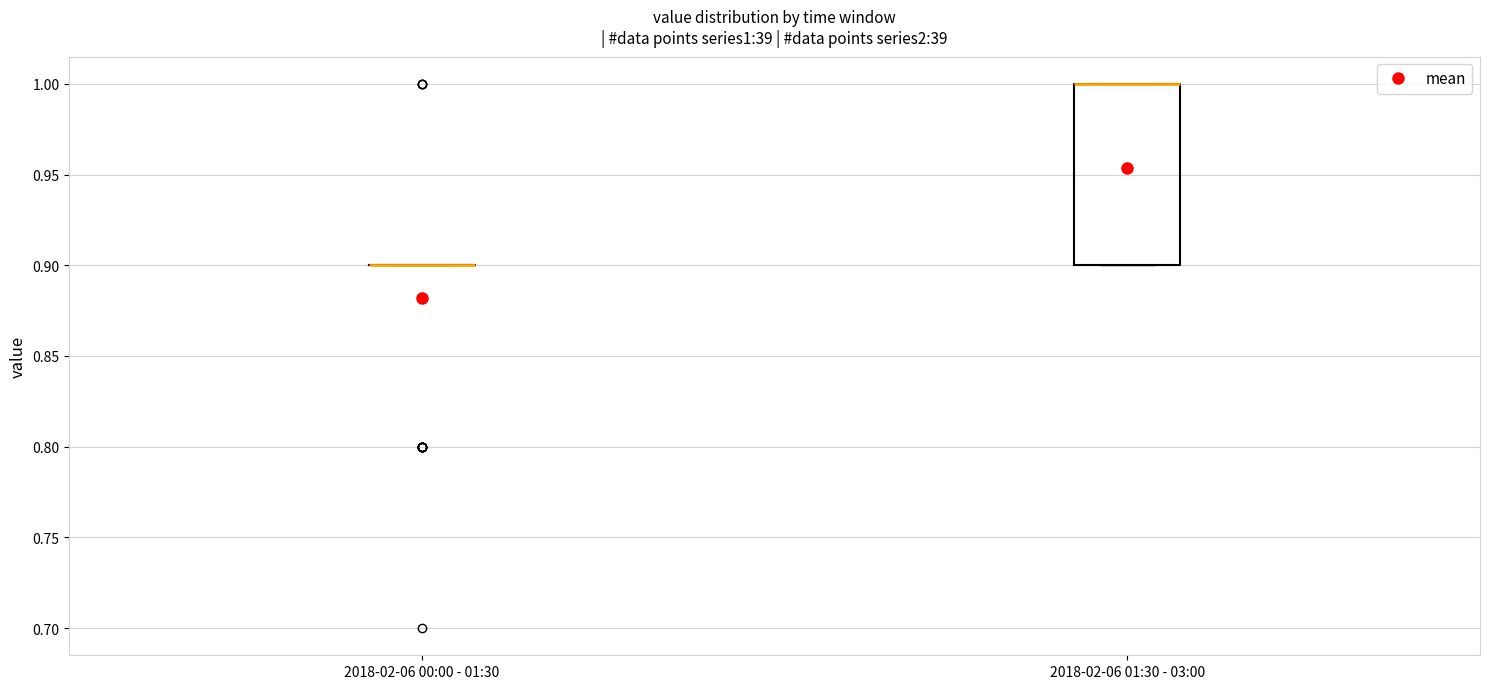

Reading left to right, transcribe this box plot: for each box, give where its median line is, the range the box spans, and where its two whiskers end, as read against the y-axis. The values are not printed on the chart, so give them approximately, as read against the axis.

2018-02-06 00:00 - 01:30: box collapsed to a line at 0.9, whiskers 0.9 to 0.9
2018-02-06 01:30 - 03:00: median 1.0 (drawn on the box's upper edge), box 0.9 to 1.0, whiskers 0.9 to 1.0